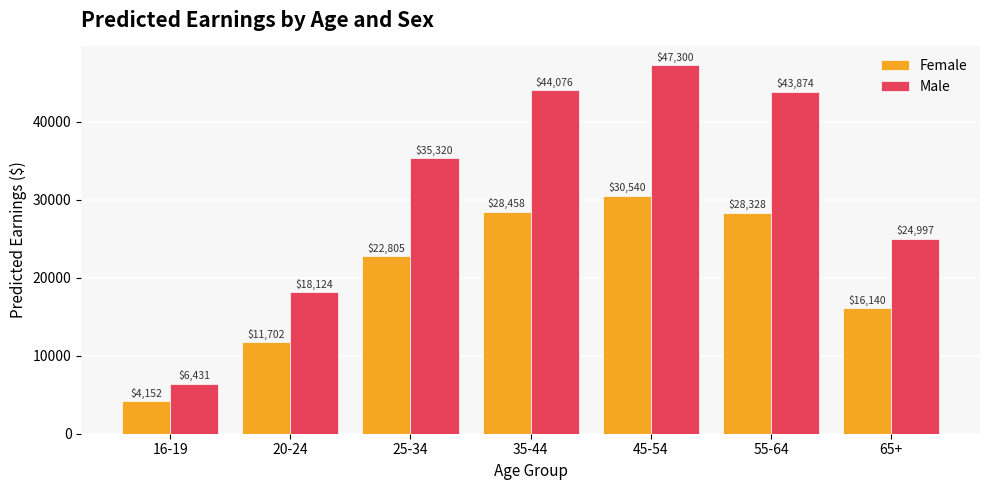

Are the bars grouped side by side (vs. stacked)?

Yes